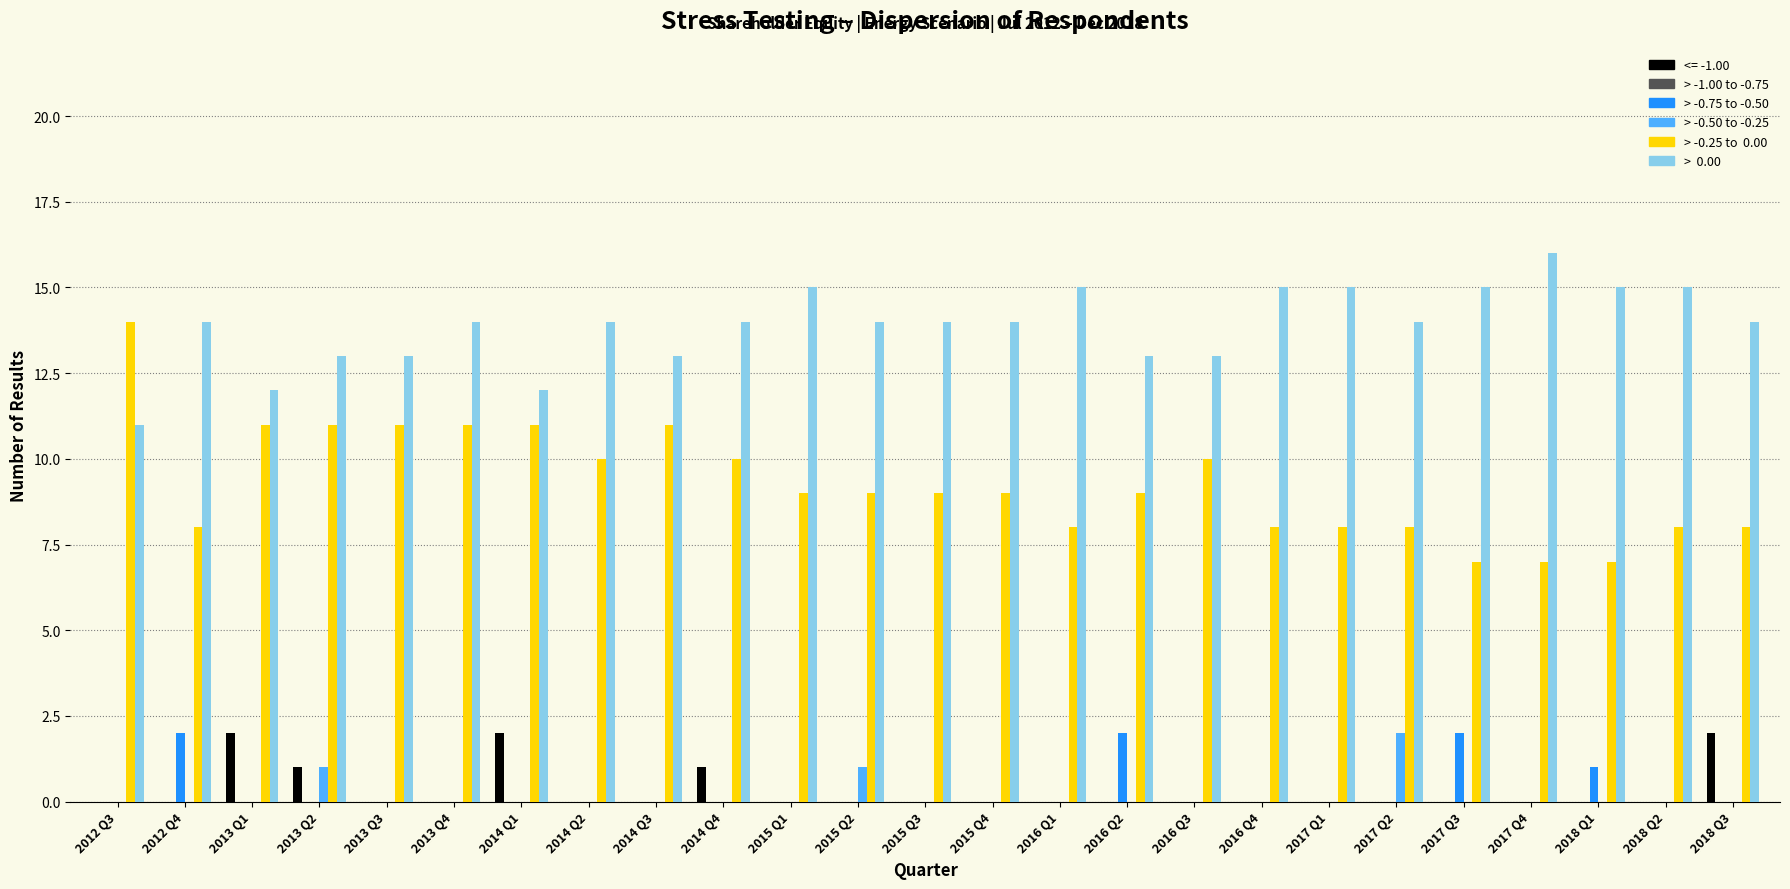

What is the total value across all series at 2016 Q4?

23